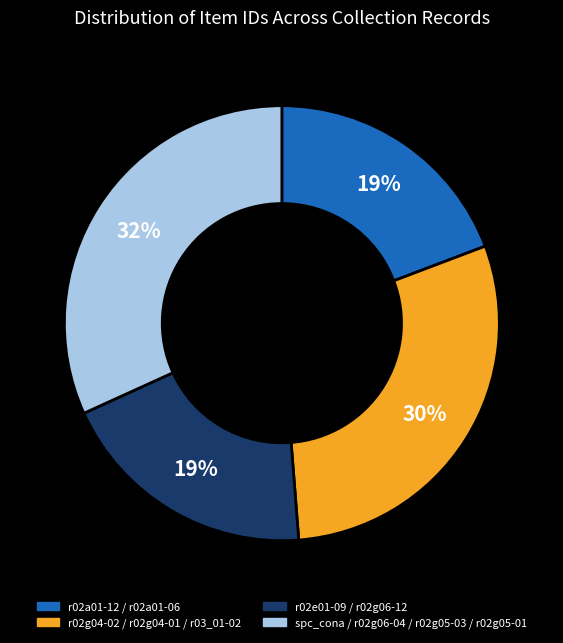

Does any single category account for the majority?

No